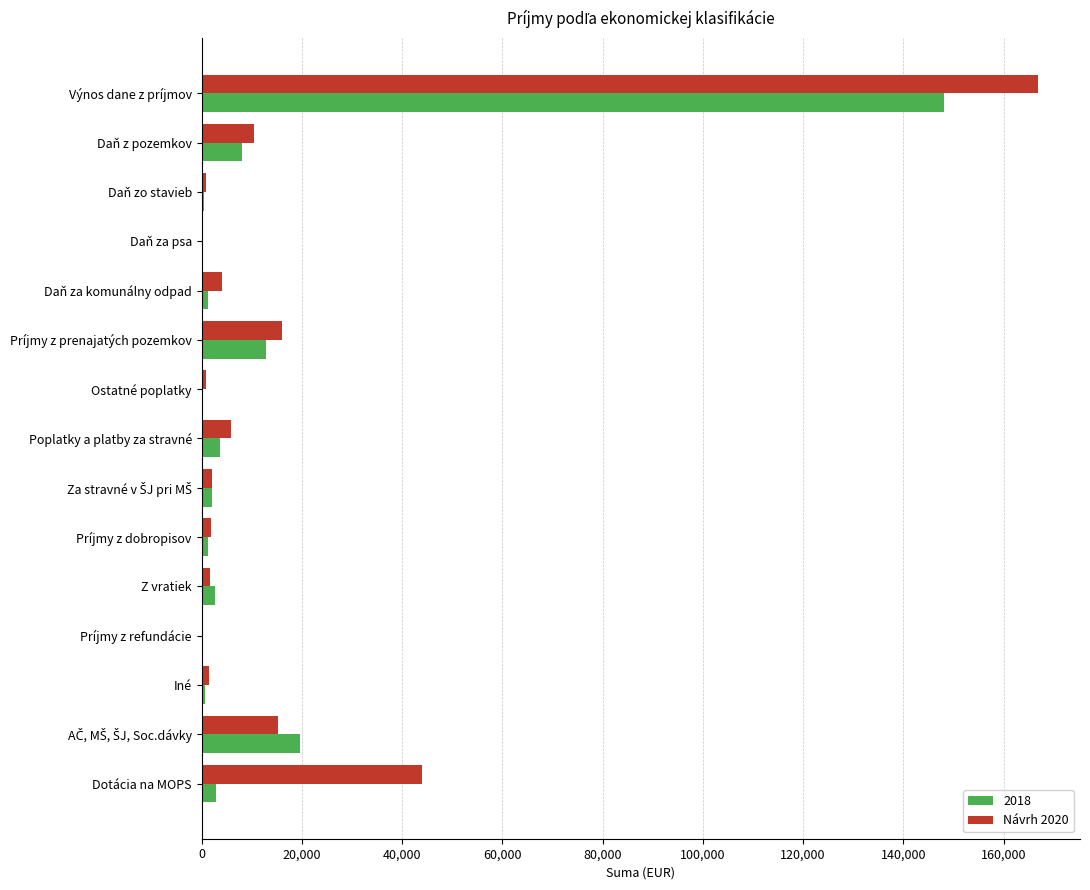

What is the sum of all 2018 values?

204476.1